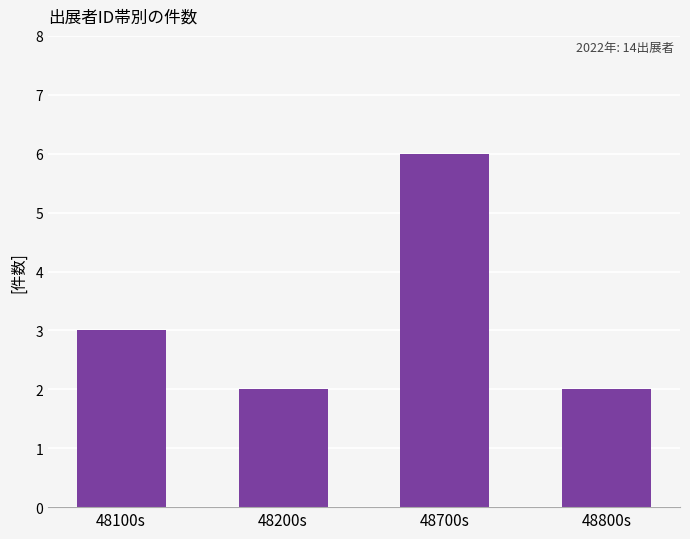

Count the number of categories in the chart.

4